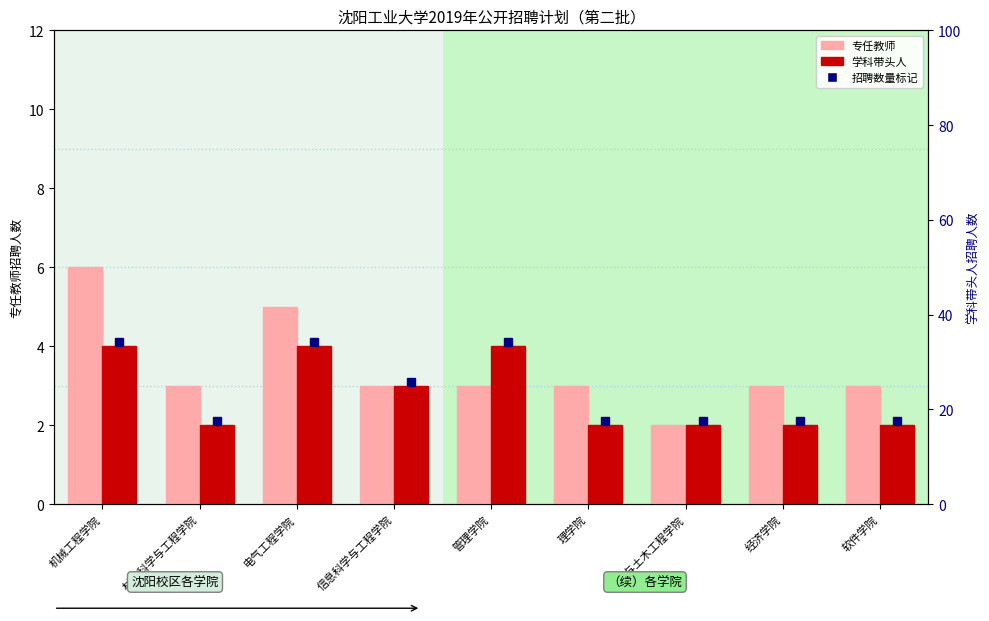

Rank the series at 材料科学与工程学院 from lowest to highest value.

学科带头人, 专任教师